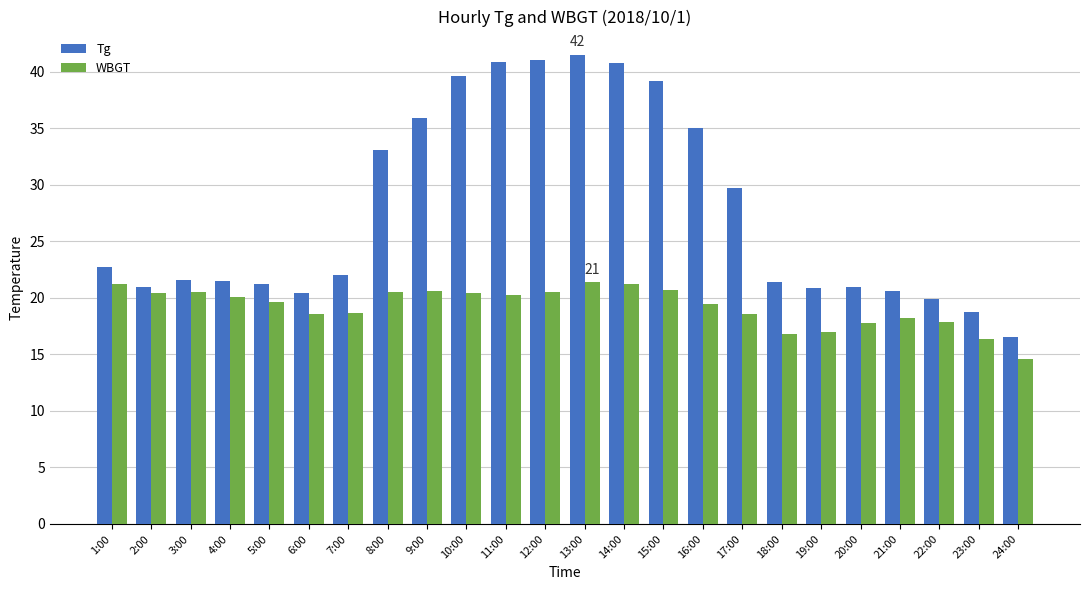

What is the difference between the WBGT values at 12:00 and 23:00?

4.1